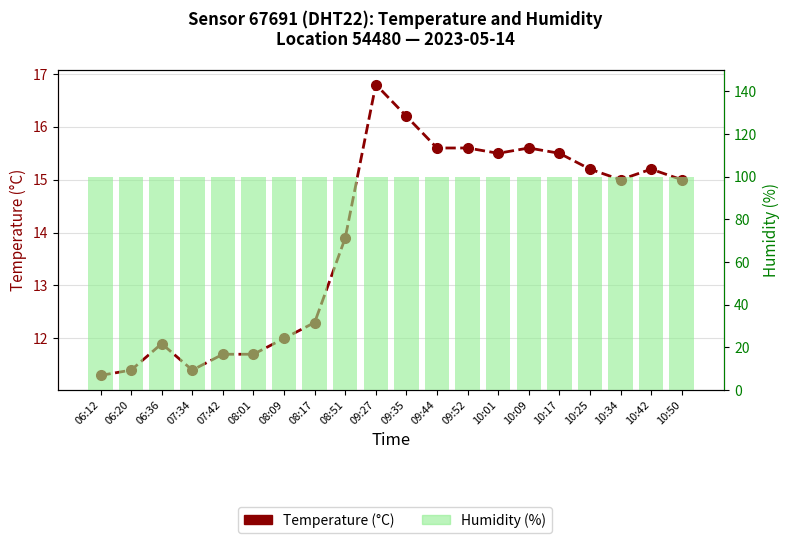

True or false: Humidity (%) has a value of 99.9 at 10:34.

True